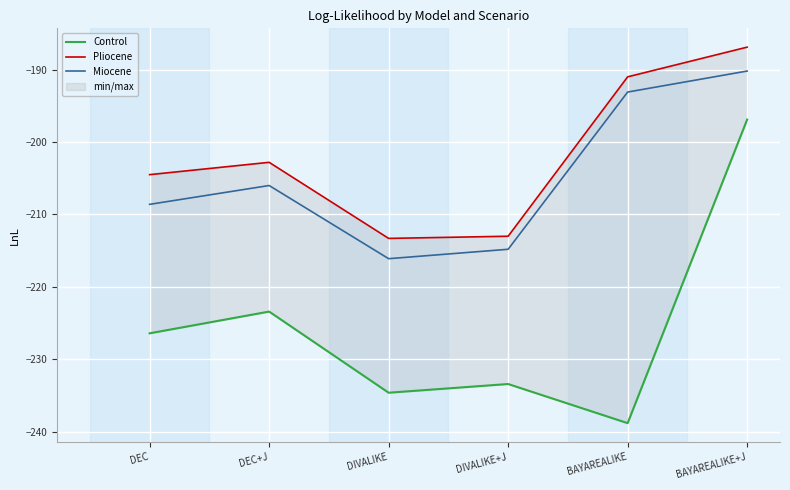

Does the chart display data point markers on the line(s)?

No